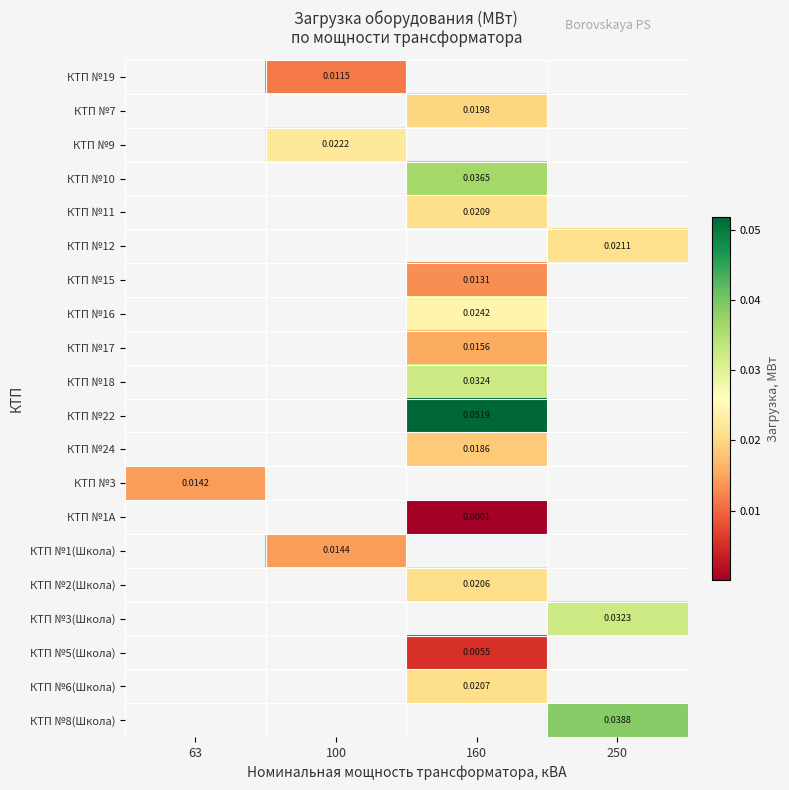

What is the maximum value shown in the chart?

0.1